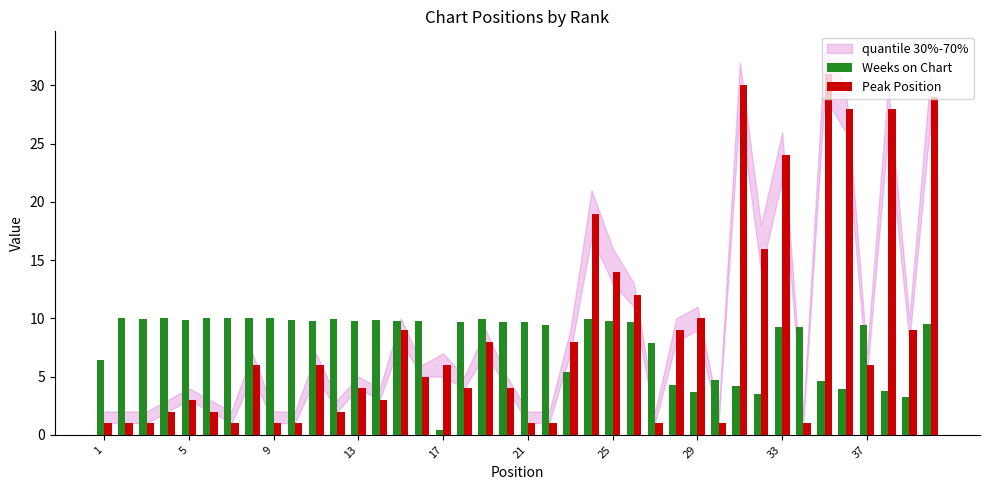

Which series has the widest spread of values?

Peak Position